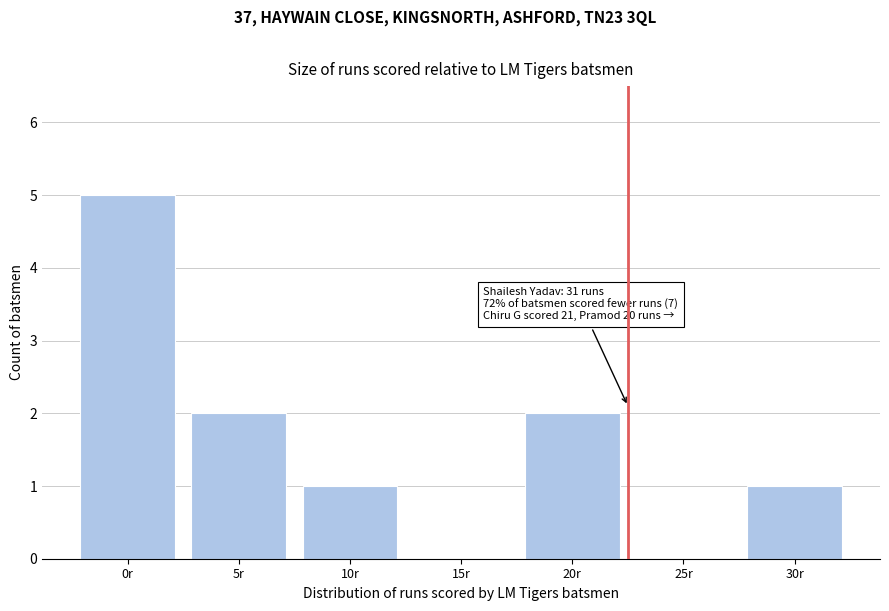

Reading right to left, transcribe all the data shown in this chart.

30r=1	25r=0	20r=2	15r=0	10r=1	5r=2	0r=5